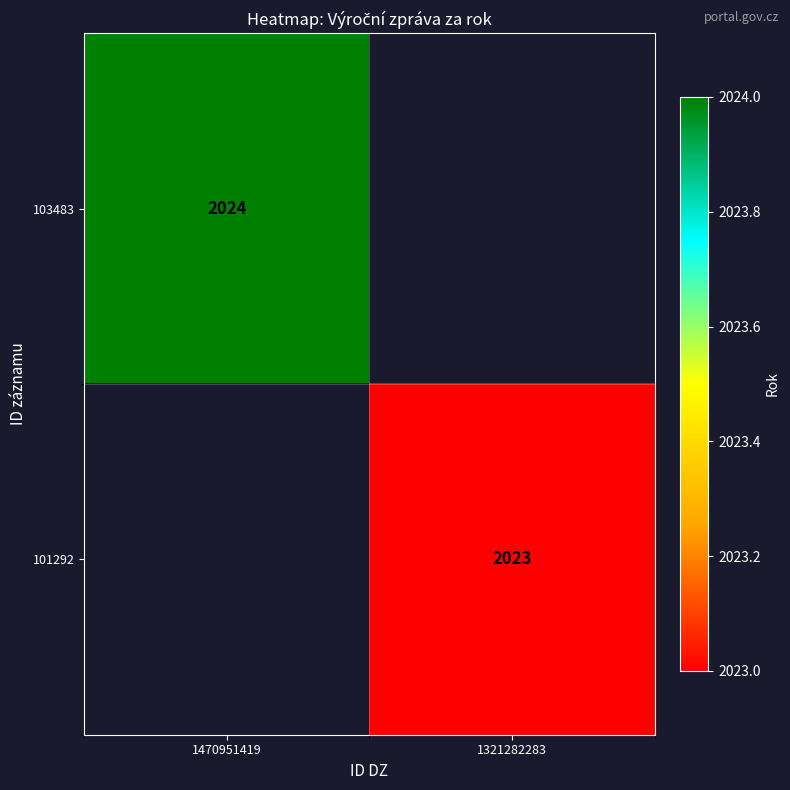

The value of 101292 at 1321282283 is 2956. True or false?

False